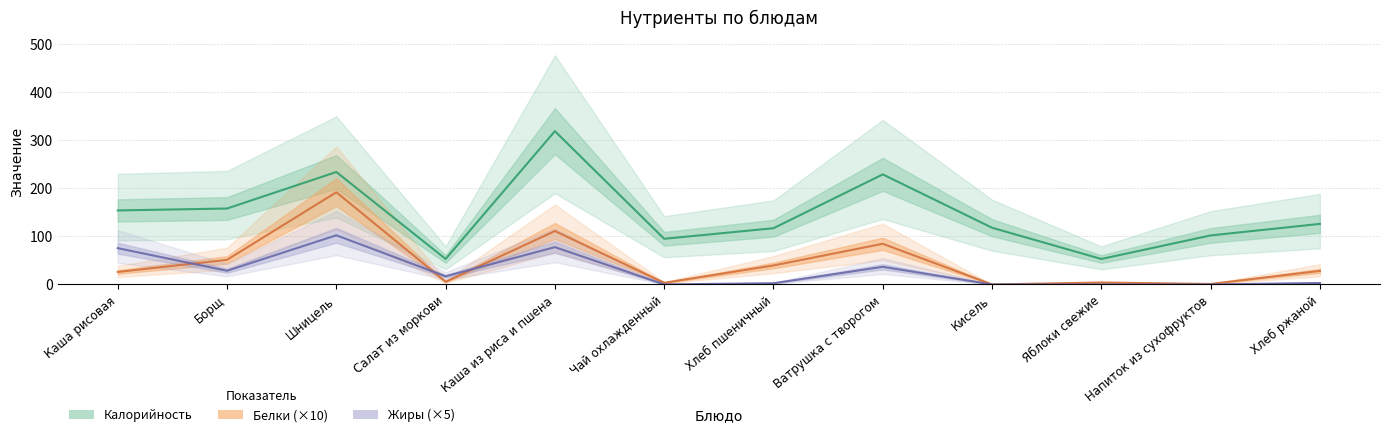

At which category is the sum across all series the highest?

Шницель